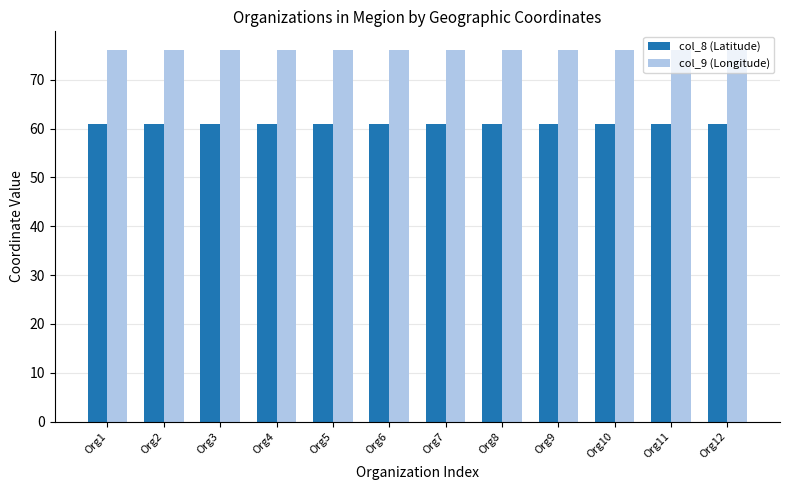

What is the sum of the col_9 (Longitude) values at Org8 and Org10?

152.2